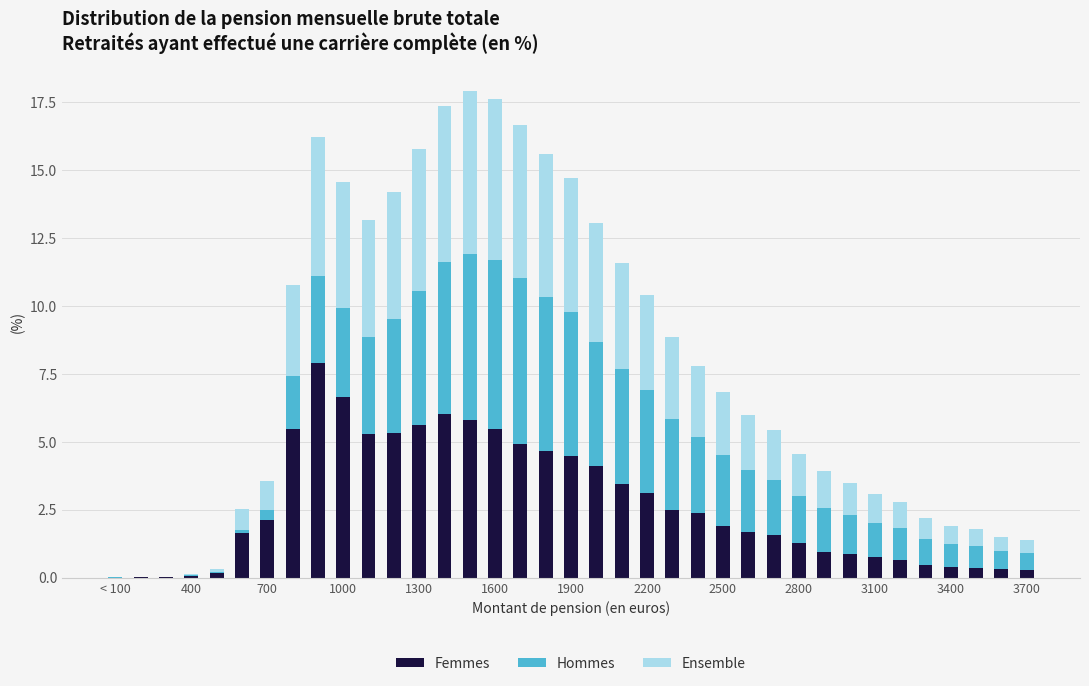

Does the chart contain stacked bars?

Yes